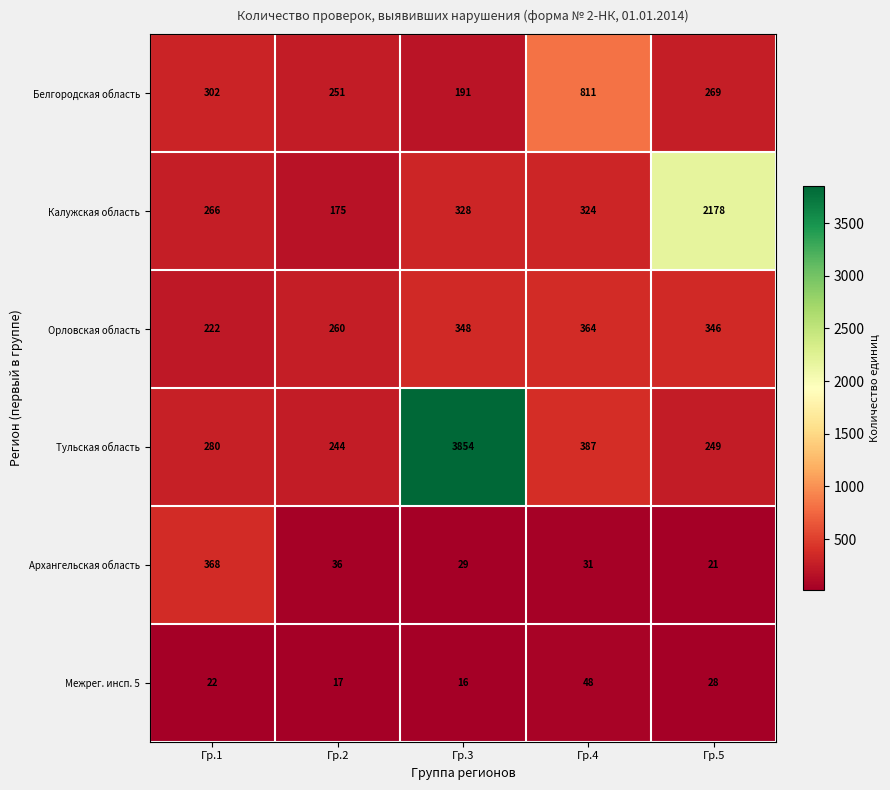

True or false: Калужская область has a value of 87 at Гр.4.

False